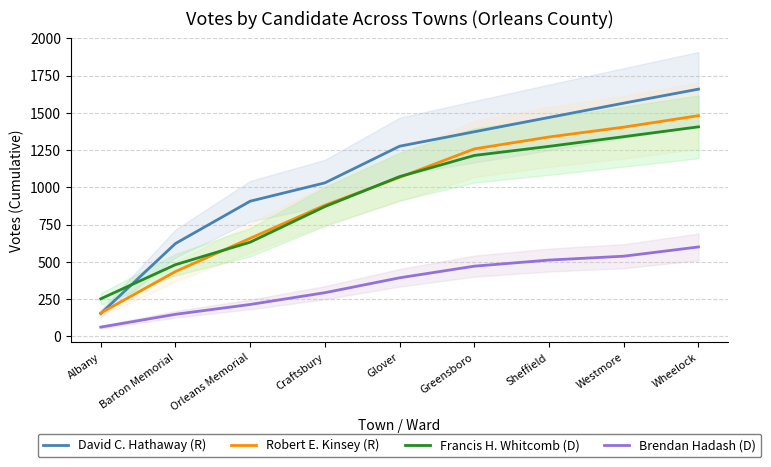

Which category has the highest value across all series?

Wheelock